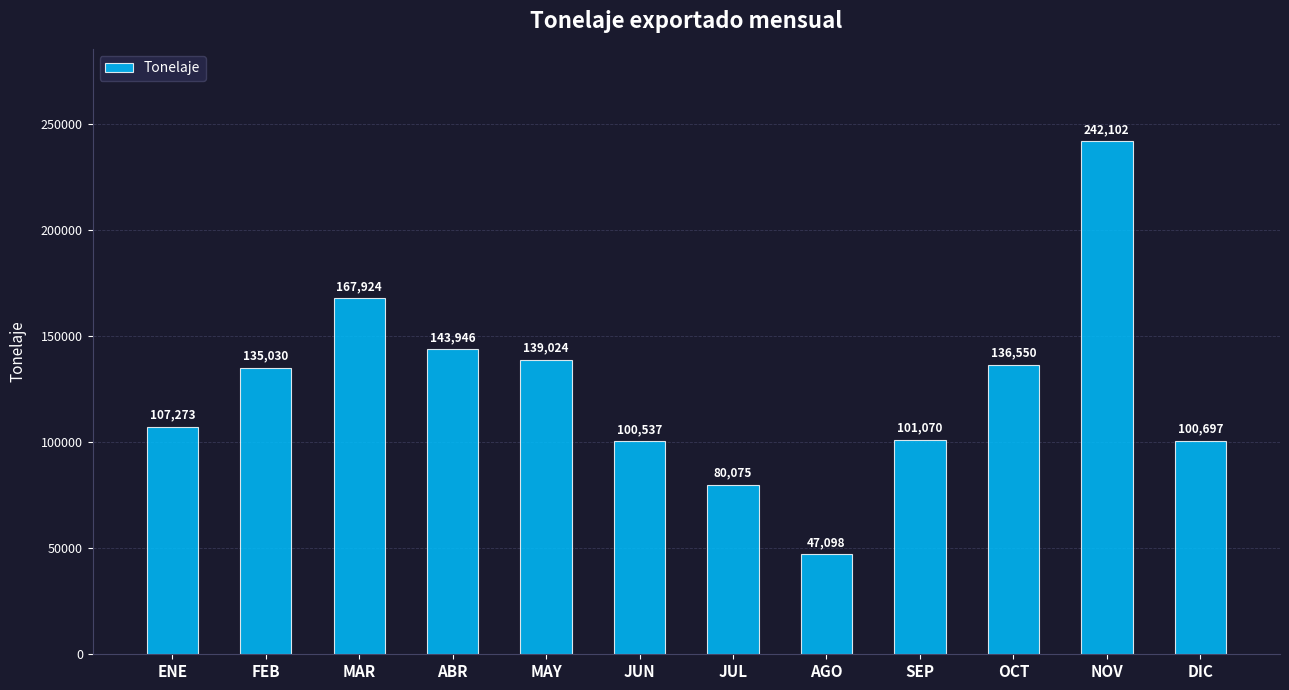

Are the bars grouped side by side (vs. stacked)?

No